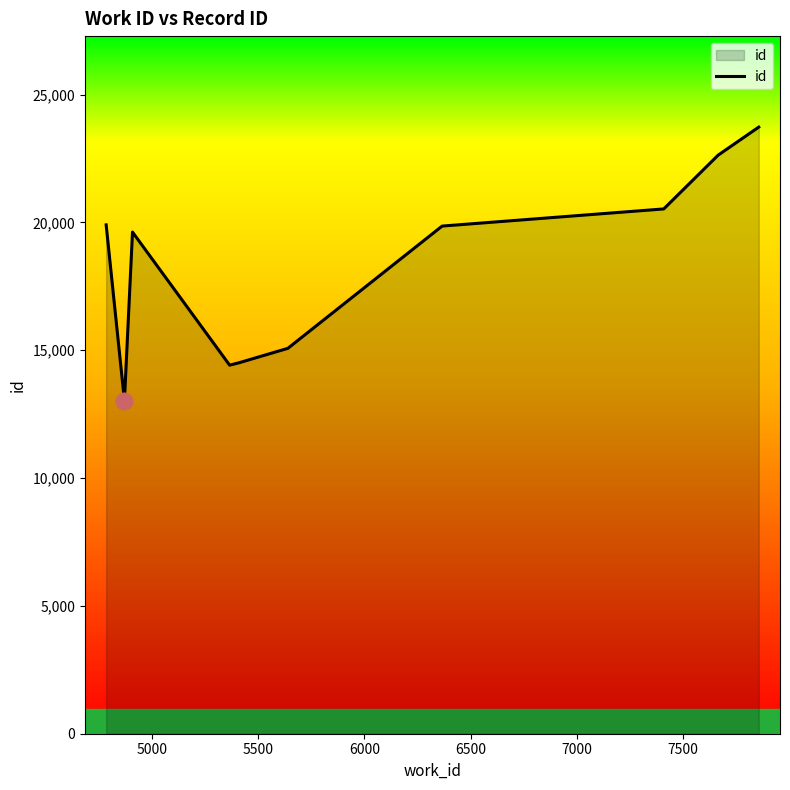

What is the difference between the maximum and minimum values?

10701